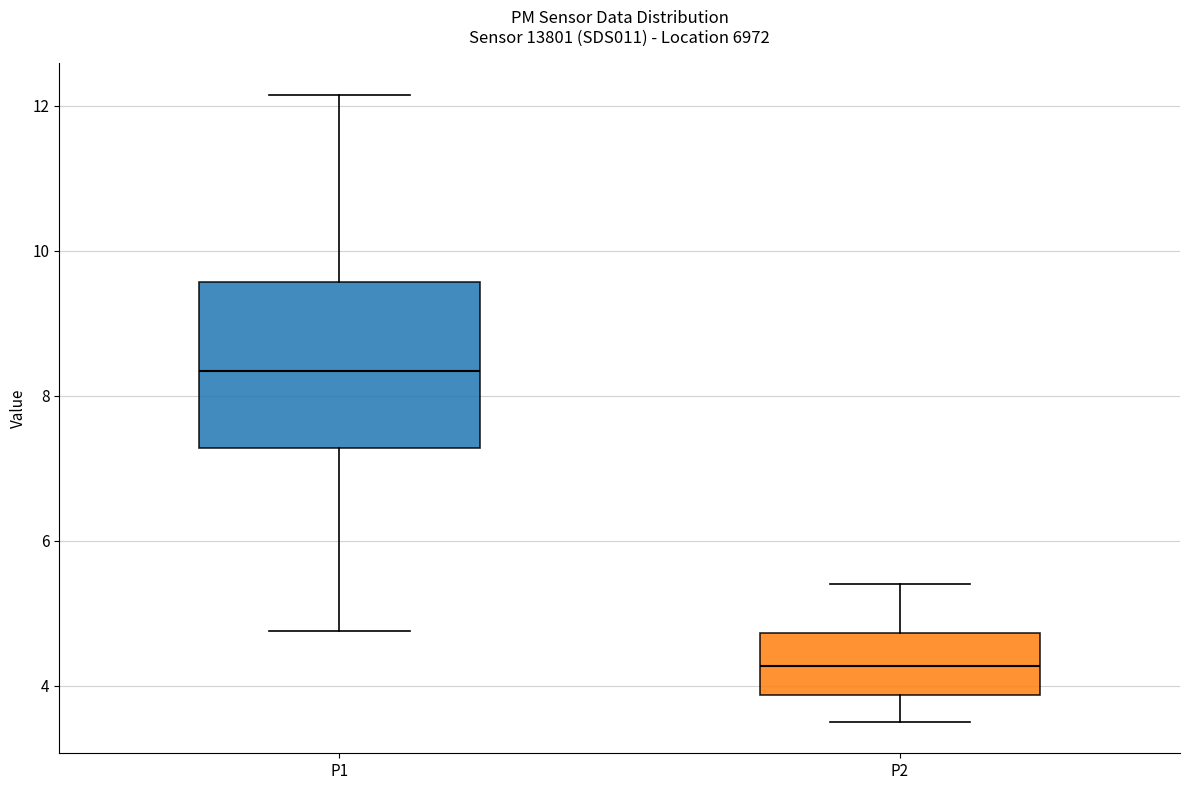

Reading left to right, transcribe this box plot: for each box, give where its median line is, the range the box spans, and where its two whiskers end, as read against the y-axis. The values are not printed on the chart, so give them approximately, as read against the axis.

P1: median 8.4, box 7.2 to 9.6, whiskers 4.8 to 12.2
P2: median 4.2, box 3.8 to 4.8, whiskers 3.6 to 5.4